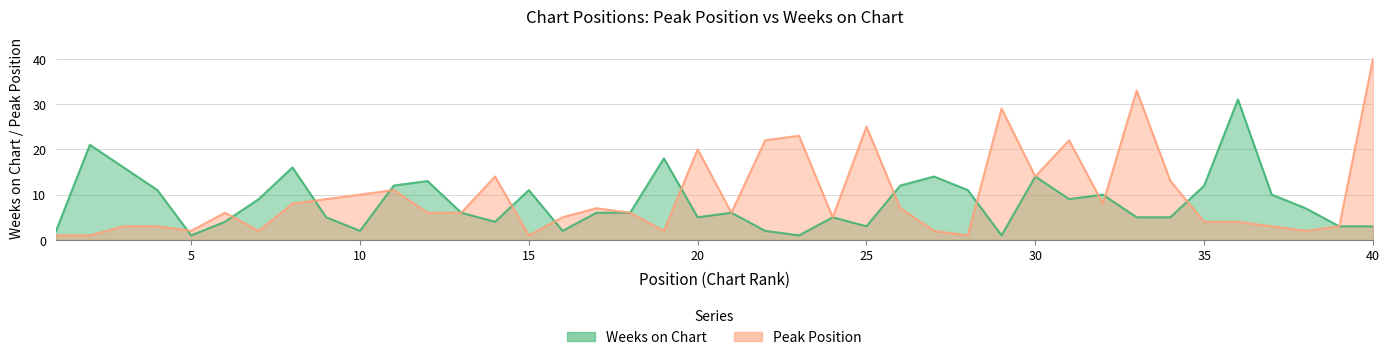

What is the value of the Peak Position point at the 12th from the left?

6